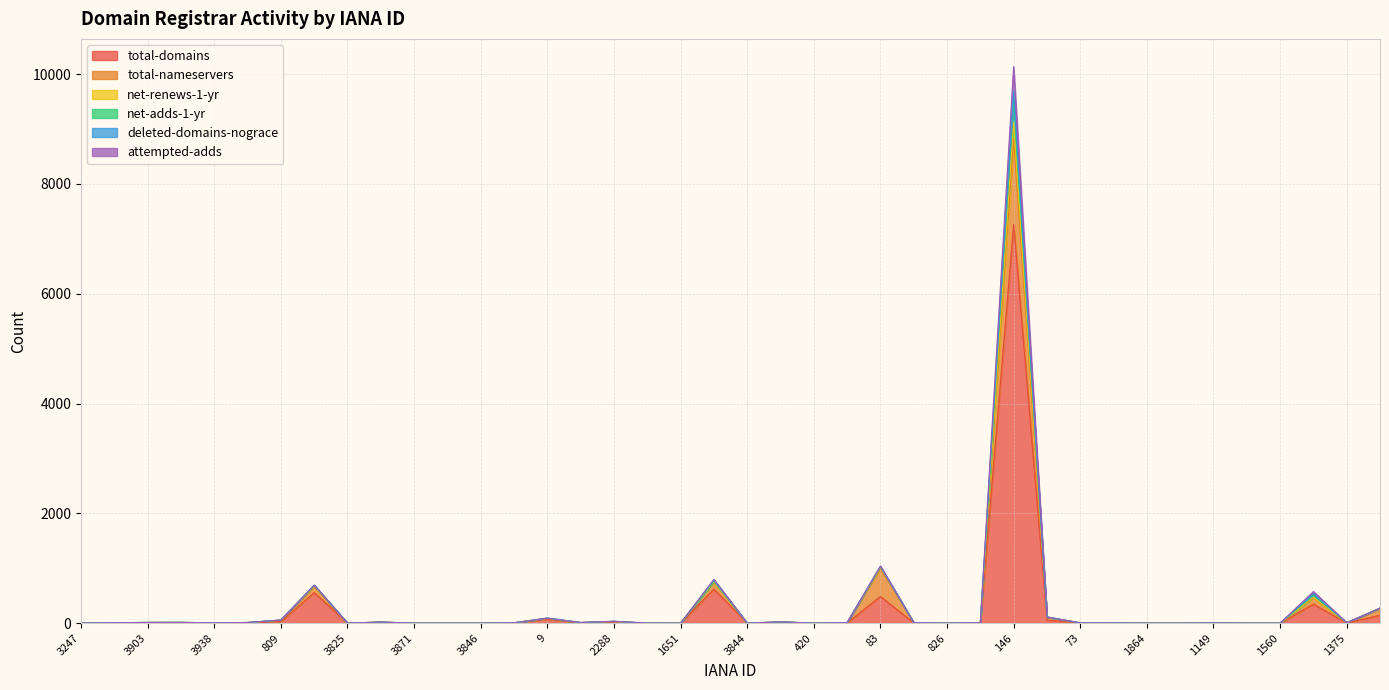

True or false: net-adds-1-yr has more than 1 interior local peaks.

True